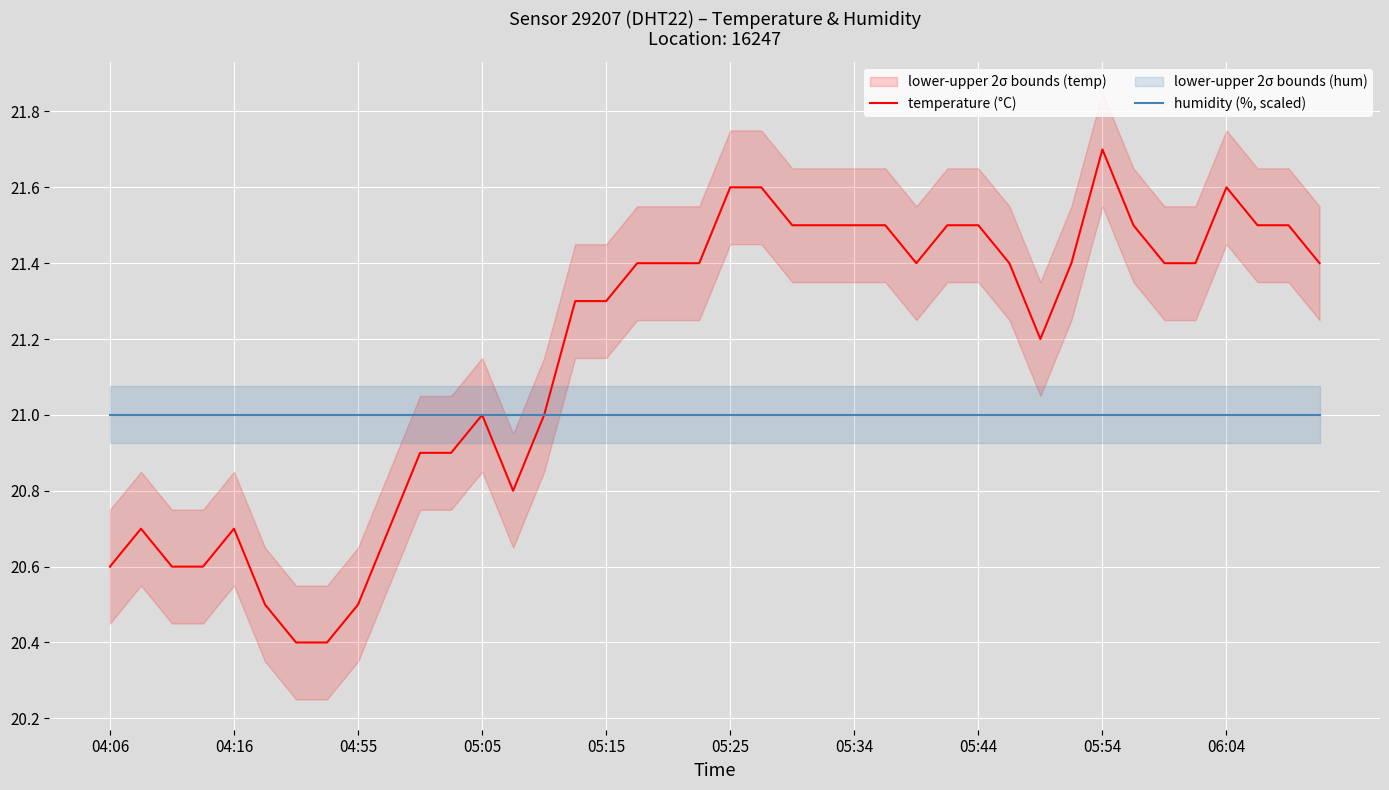

Is it true that humidity (%, scaled) equals 27.9 at 11?

False